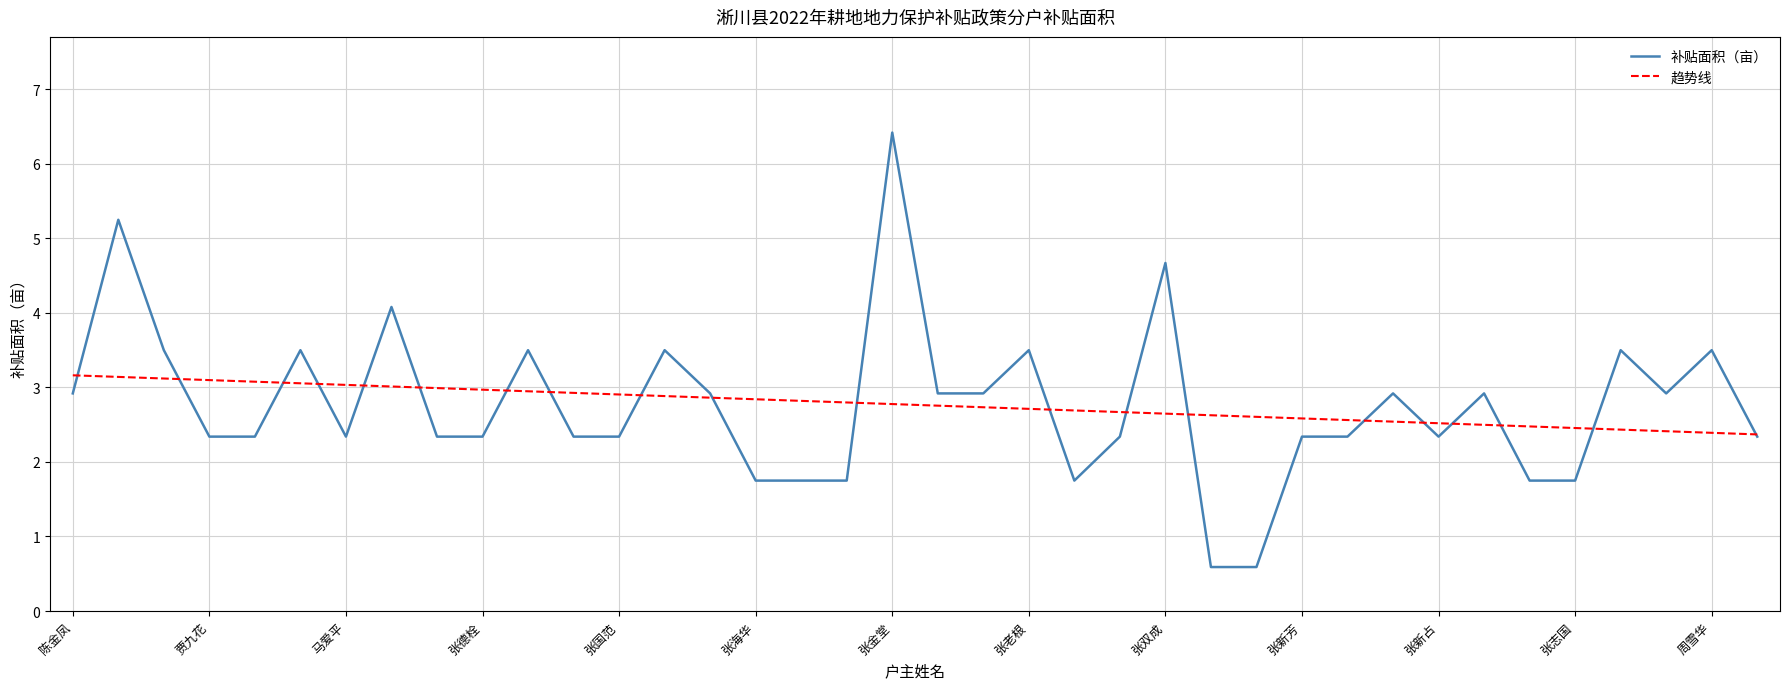

Which series has the largest range (max minus min)?

补贴面积（亩）